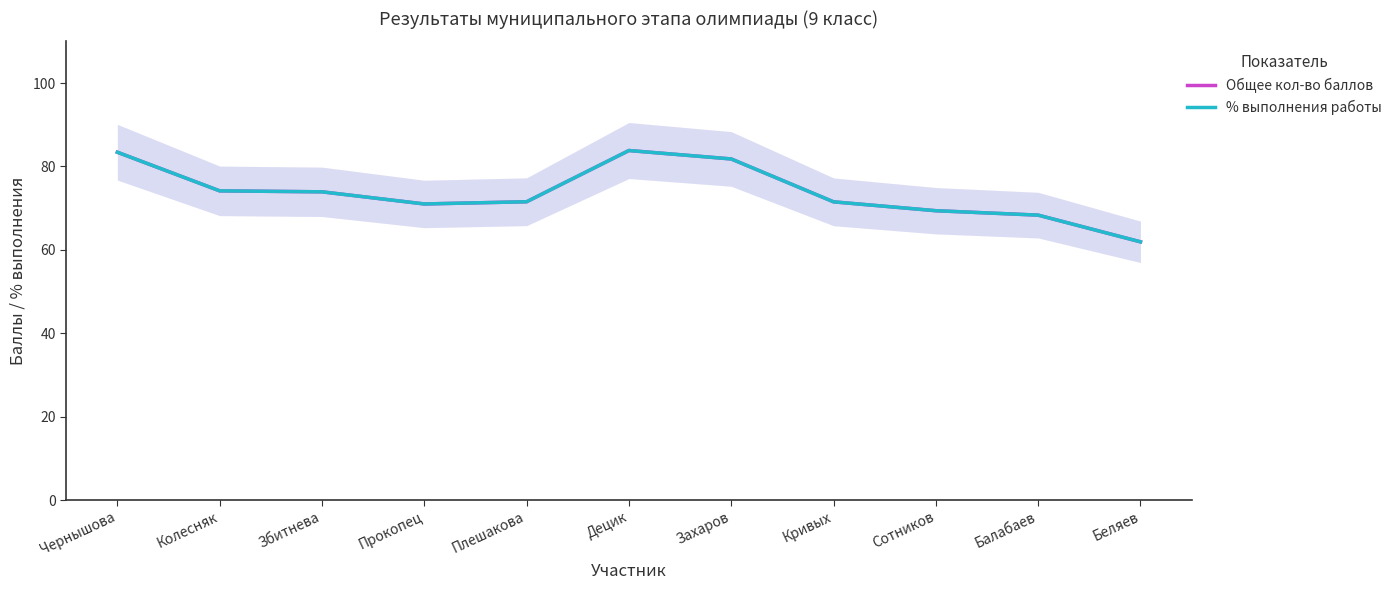

Which category has the lowest value in the % выполнения работы series?

Беляев